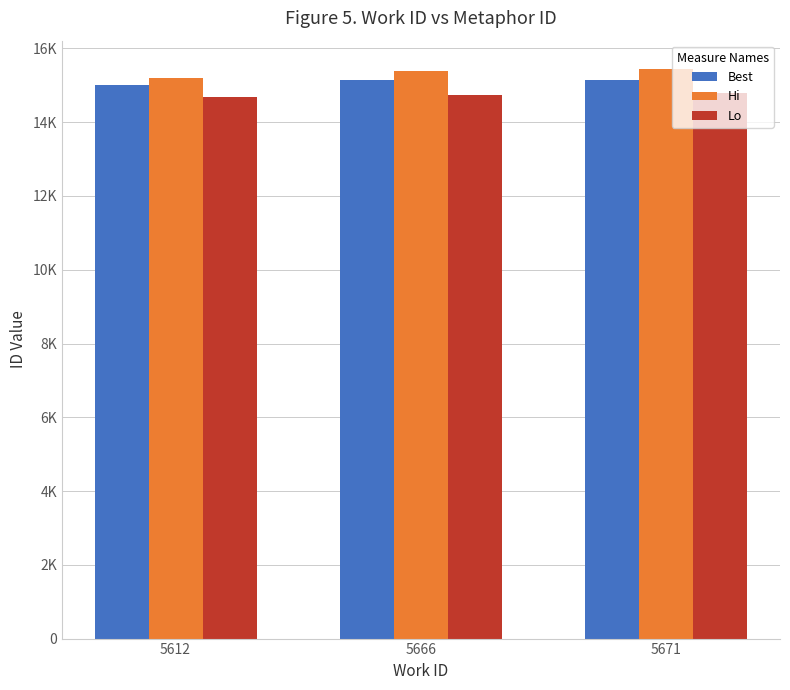

The Best series shows 25948 at 5671. True or false?

False